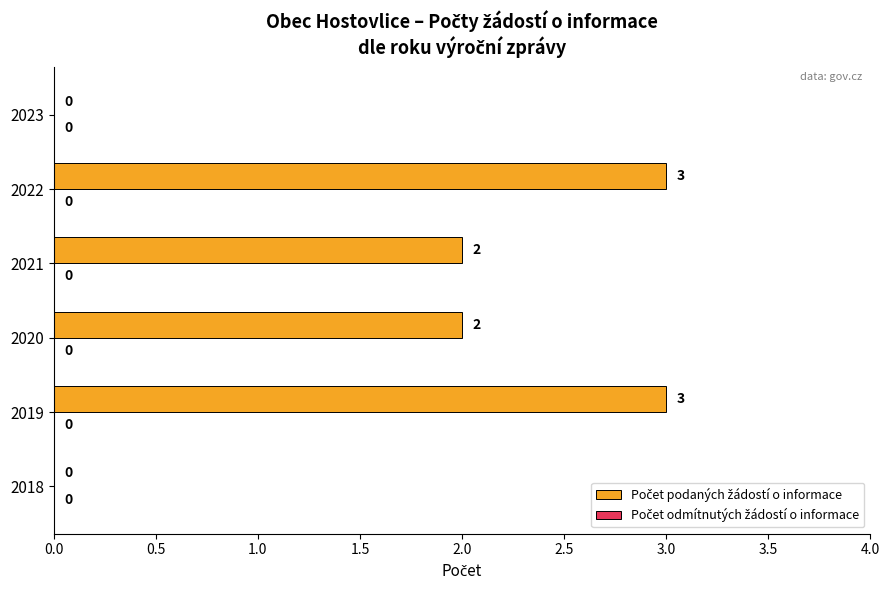

What is the maximum value shown in the chart?

3